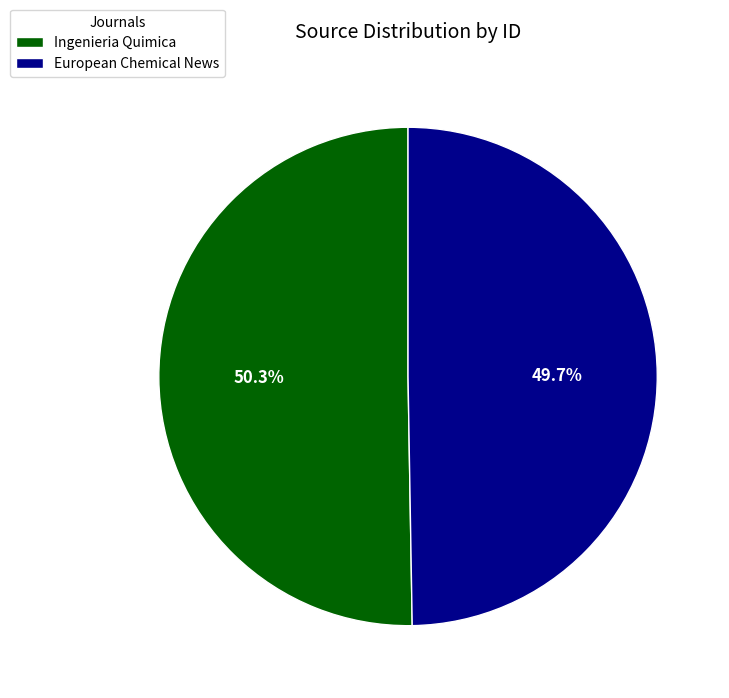

The Ingenieria Quimica slice represents 58% of the pie. True or false?

False